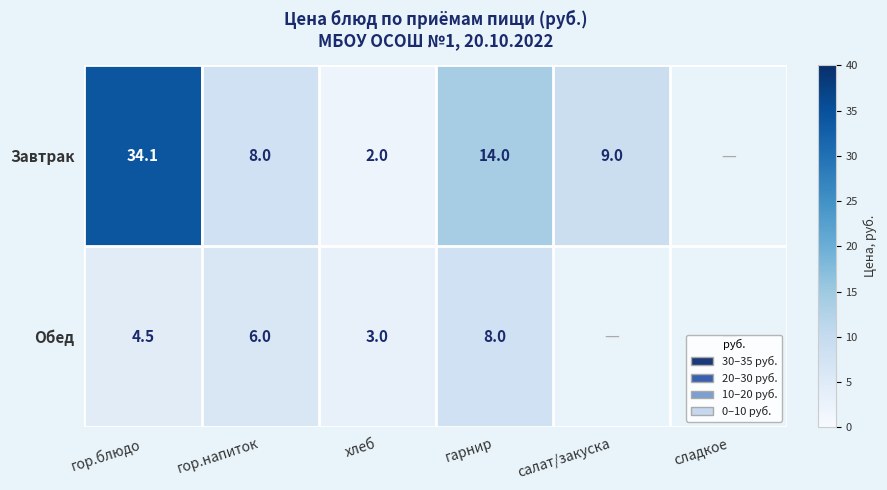

Where is Обед nearest to the value 4?

гор.блюдо